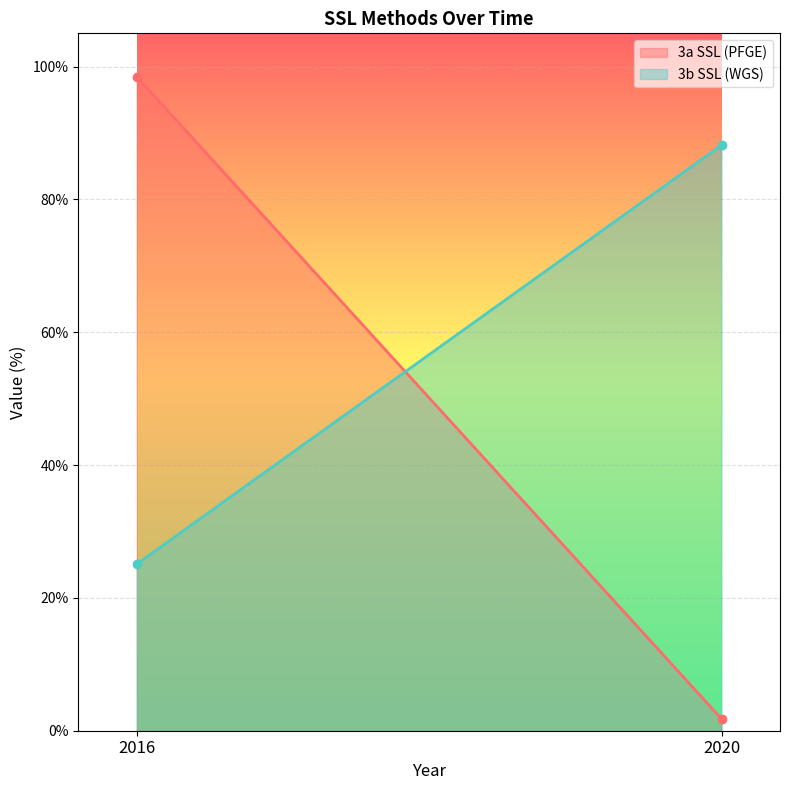

How many lines are shown in the chart?

2